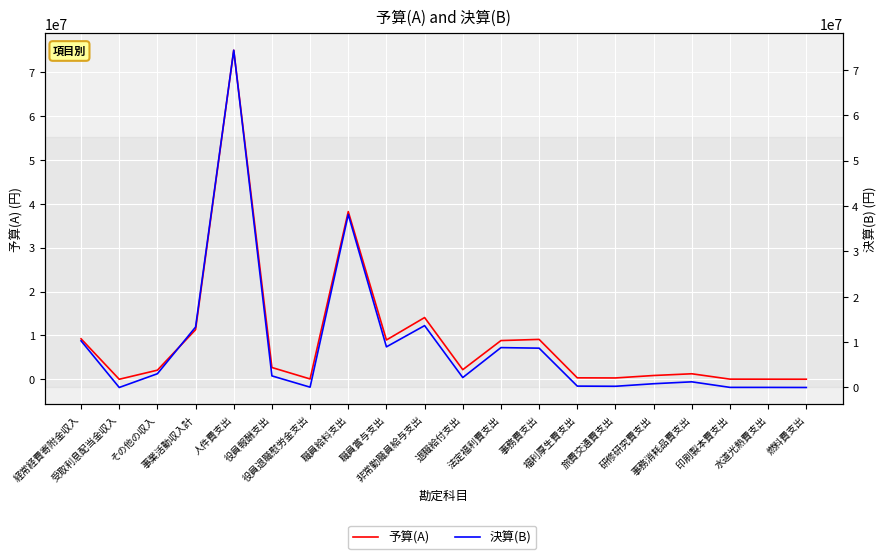

Reading left to right, list all the values displayed in this chart.

予算(A): 経常経費寄附金収入=9231000	受取利息配当金収入=1000	その他の収入=2074000	事業活動収入計=11306000	人件費支出=75045000	役員報酬支出=2681000	役員退職慰労金支出=70000	職員給料支出=38246000	職員賞与支出=8959000	非常勤職員給与支出=14076000	退職給付支出=2188000	法定福利費支出=8825000	事務費支出=9092000	福利厚生費支出=325000	旅費交通費支出=300000	研修研究費支出=859000	事務消耗品費支出=1252000	印刷製本費支出=28000	水道光熱費支出=18000	燃料費支出=10000
決算(B): 経常経費寄附金収入=10286555	受取利息配当金収入=1013	その他の収入=3032821	事業活動収入計=13320389	人件費支出=74338493	役員報酬支出=2556000	役員退職慰労金支出=70000	職員給料支出=38135453	職員賞与支出=8958336	非常勤職員給与支出=13639117	退職給付支出=2187903	法定福利費支出=8791684	事務費支出=8666624	福利厚生費支出=304045	旅費交通費支出=266079	研修研究費支出=829410	事務消耗品費支出=1247831	印刷製本費支出=23202	水道光熱費支出=16745	燃料費支出=0